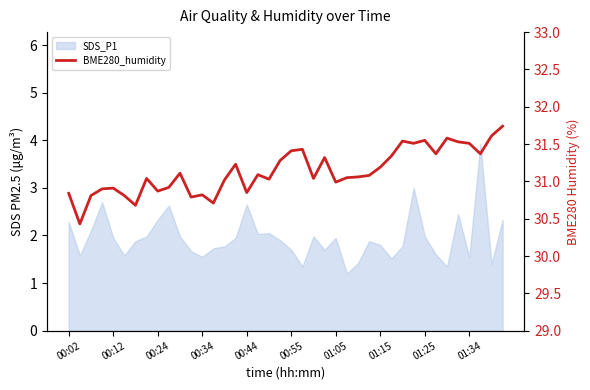

How many interior local valleys (lower than both neighbors) does the data have?

12